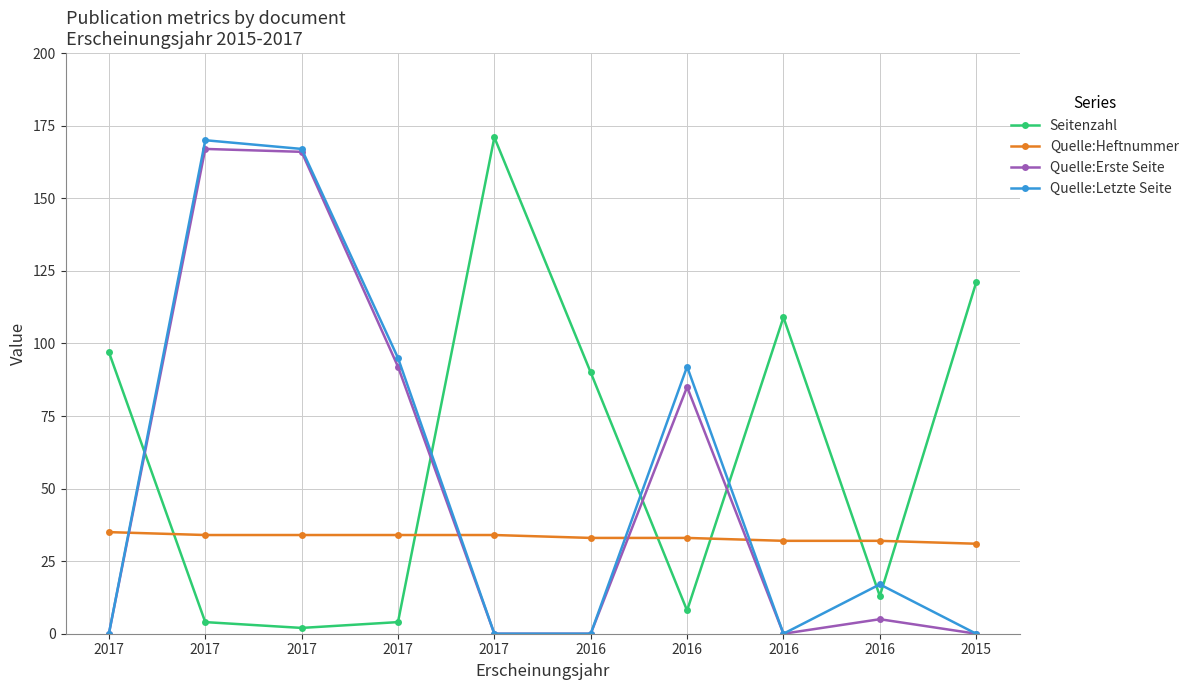

How many series are shown in this chart?

4